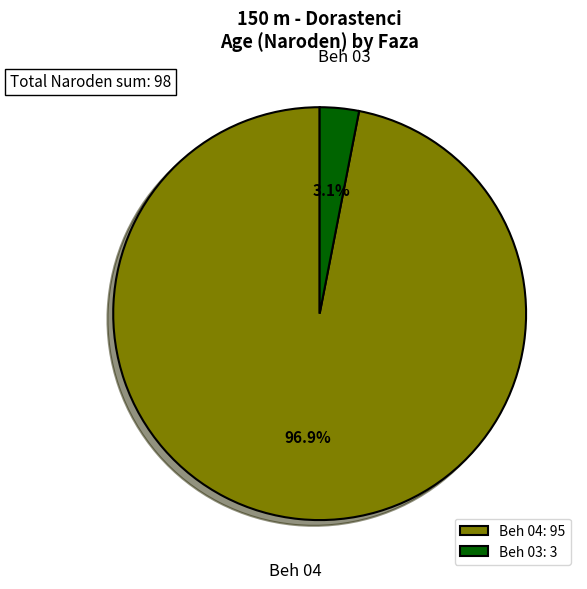

To the nearest percent, what is the average slice percentage?

50%